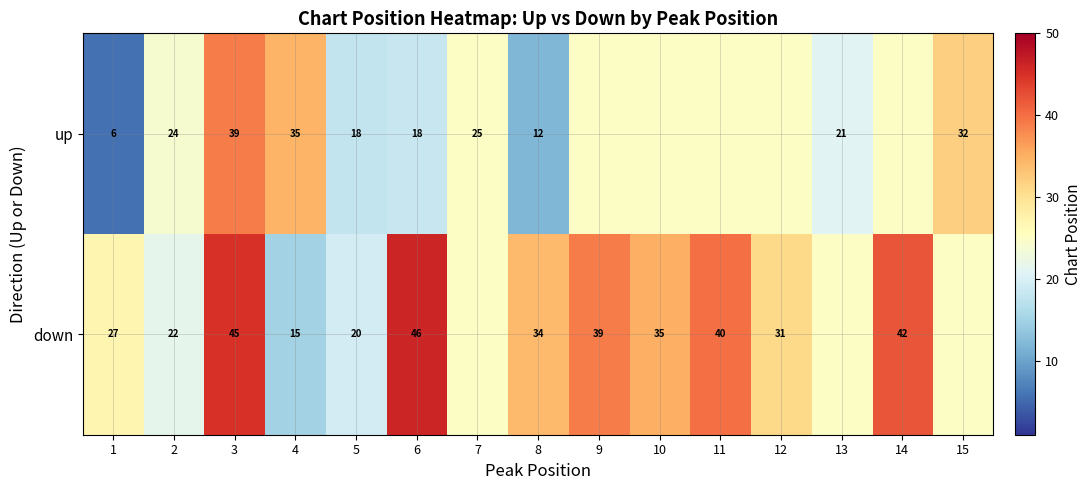

Rank the series at 1 from highest to lowest value.

down, up